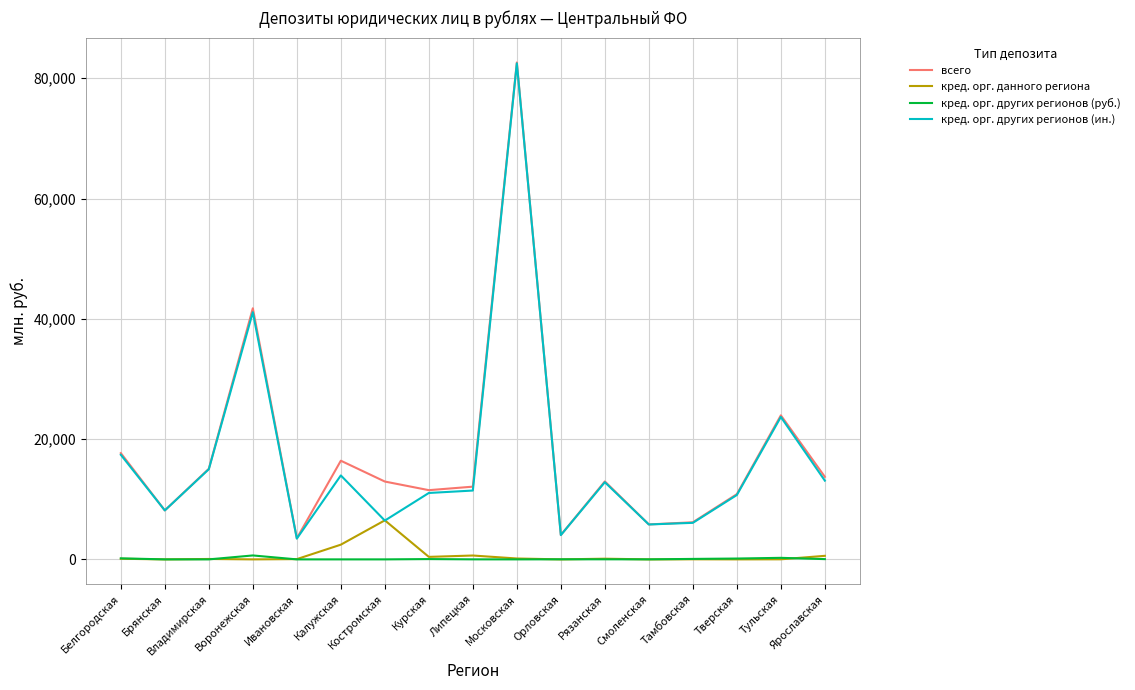

Where is всего nearest to the value 43066?

Воронежская